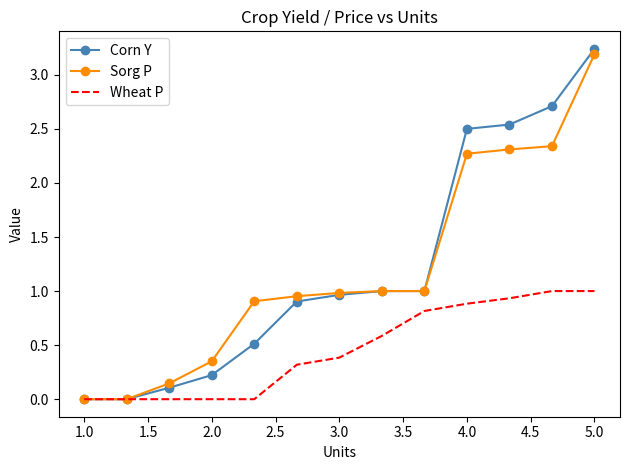

Which series has the largest range (max minus min)?

Corn Y